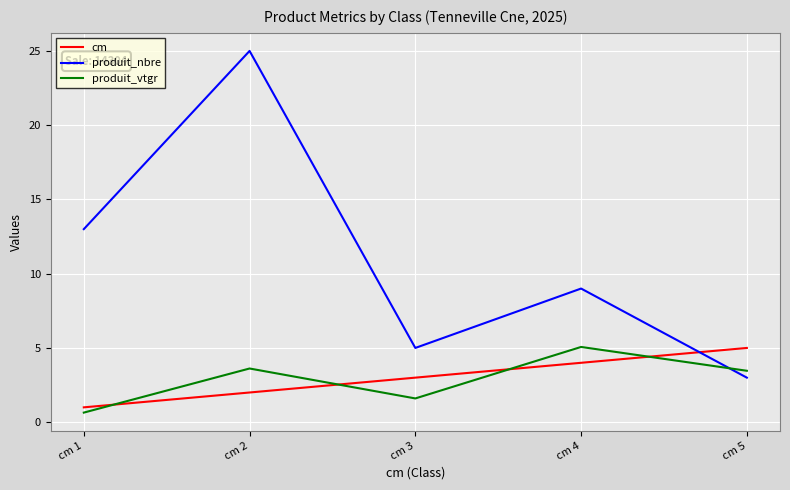

What is the difference between the maximum and minimum values in the produit_nbre series?

22.0